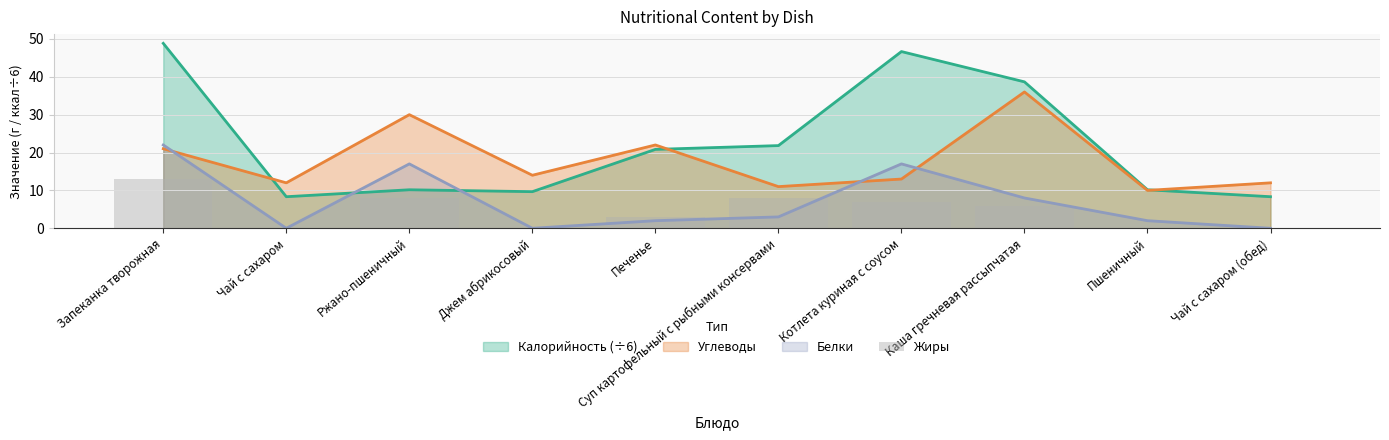

At which category does the chart reach its minimum across all series?

Чай с сахаром